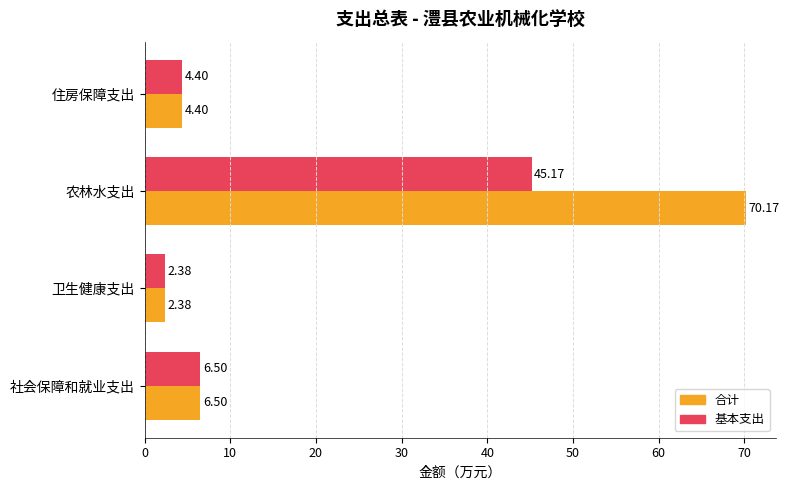

At how many categories does at least one series exceed 24?

1